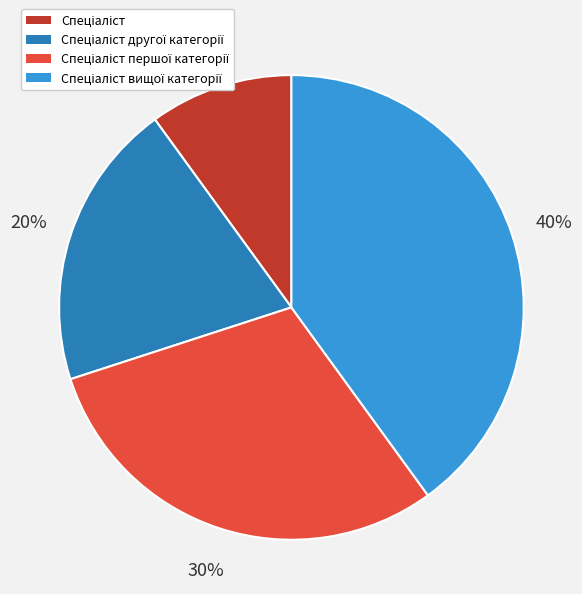

Is there a majority slice in this chart?

No